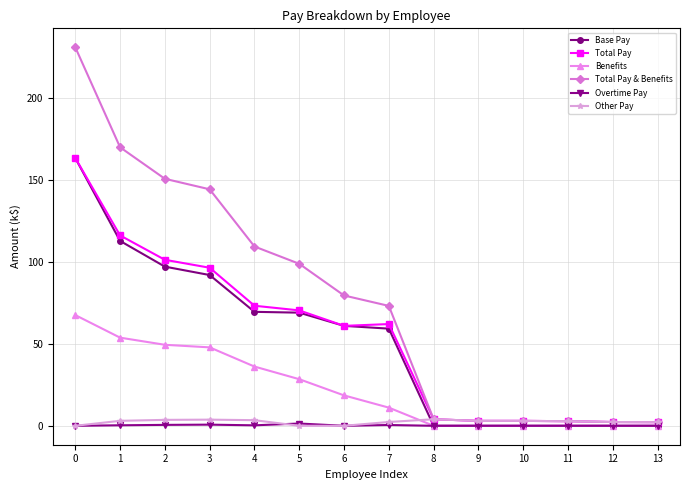

True or false: Other Pay has more than 0 points higher than both neighbors.

True